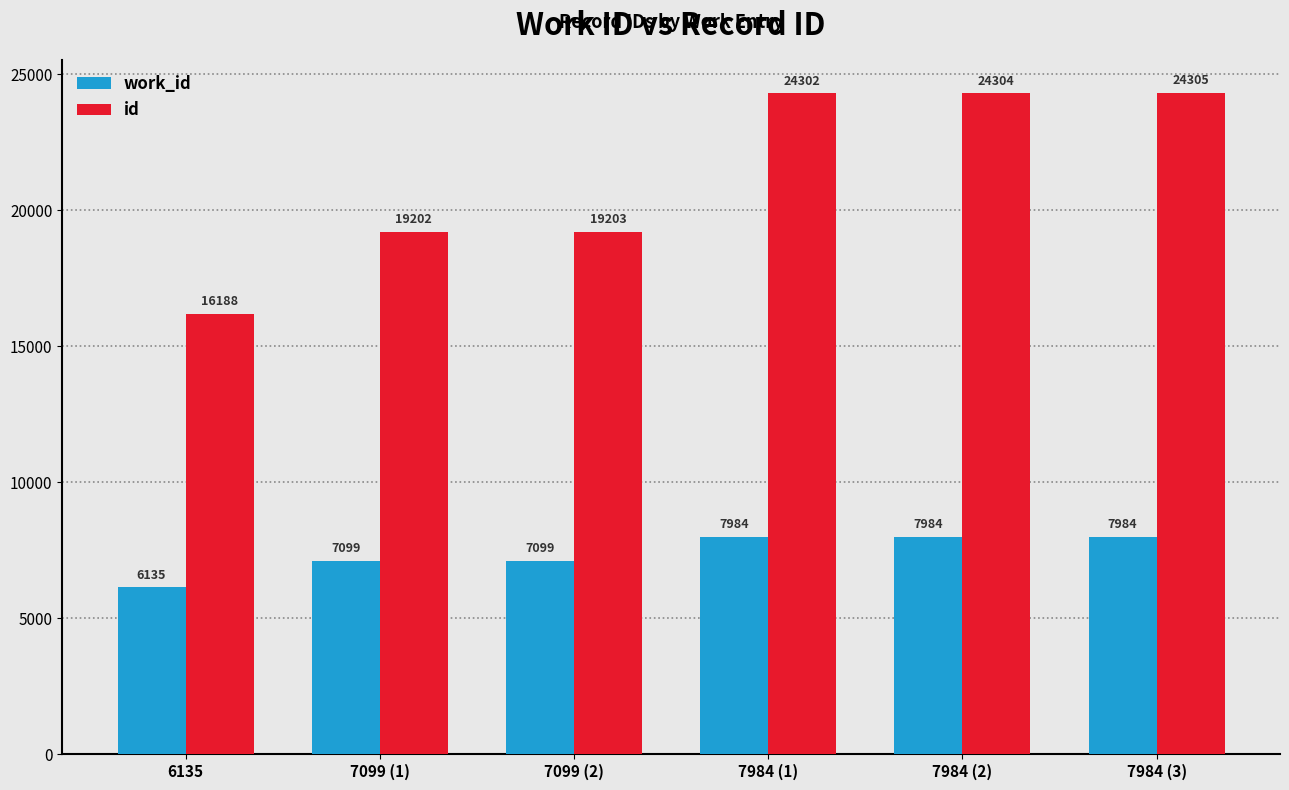

True or false: id has a value of 19202 at 7099 (1).

True